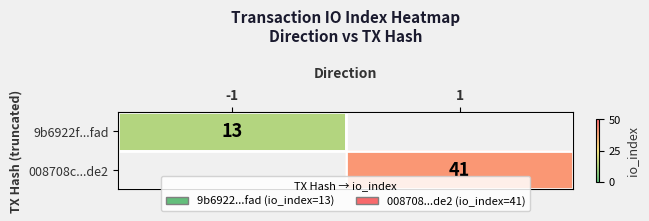

What is the greatest value displayed?

41.0